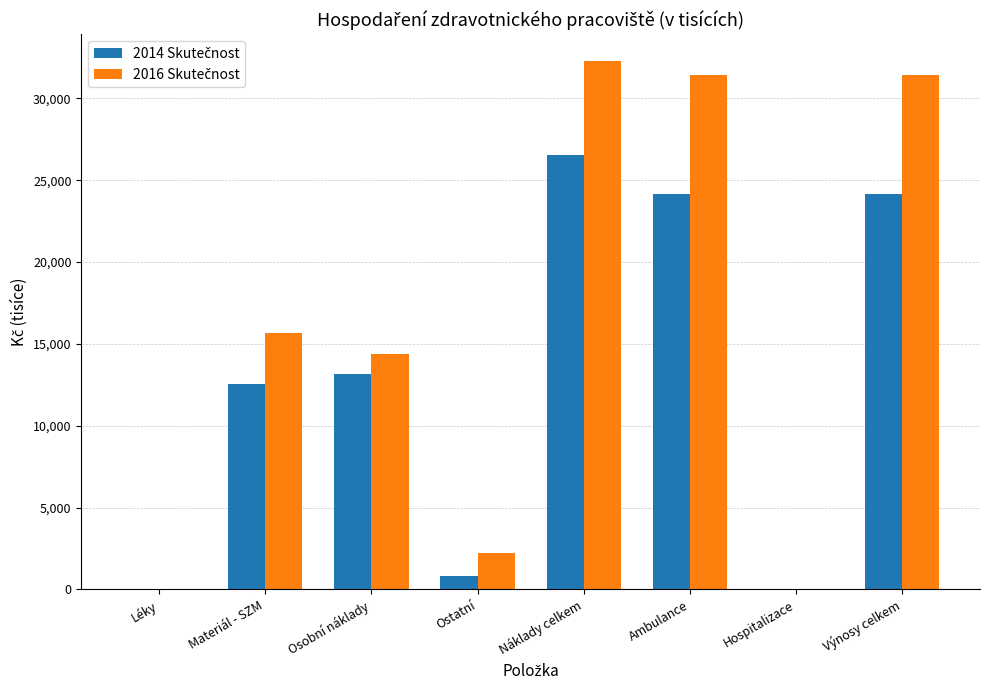

At which category is the sum across all series the highest?

Náklady celkem